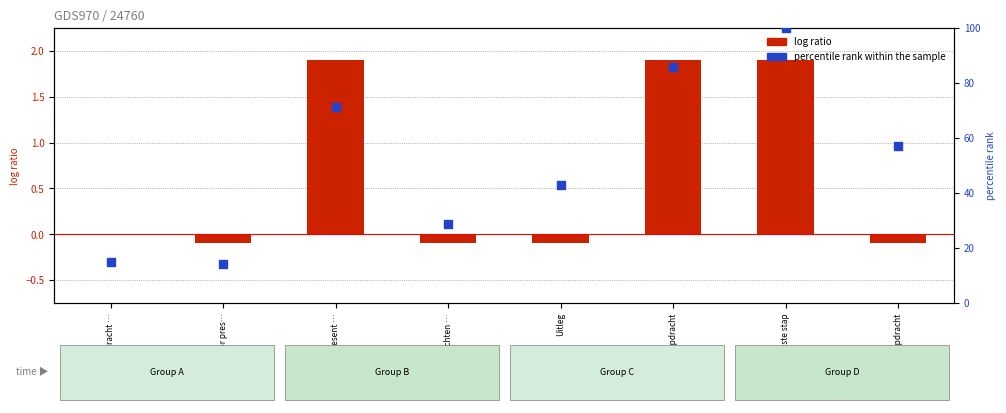

Is the value of log ratio at Voortoets Present … greater than the value of percentile rank within the sample at Laatste stap?

No